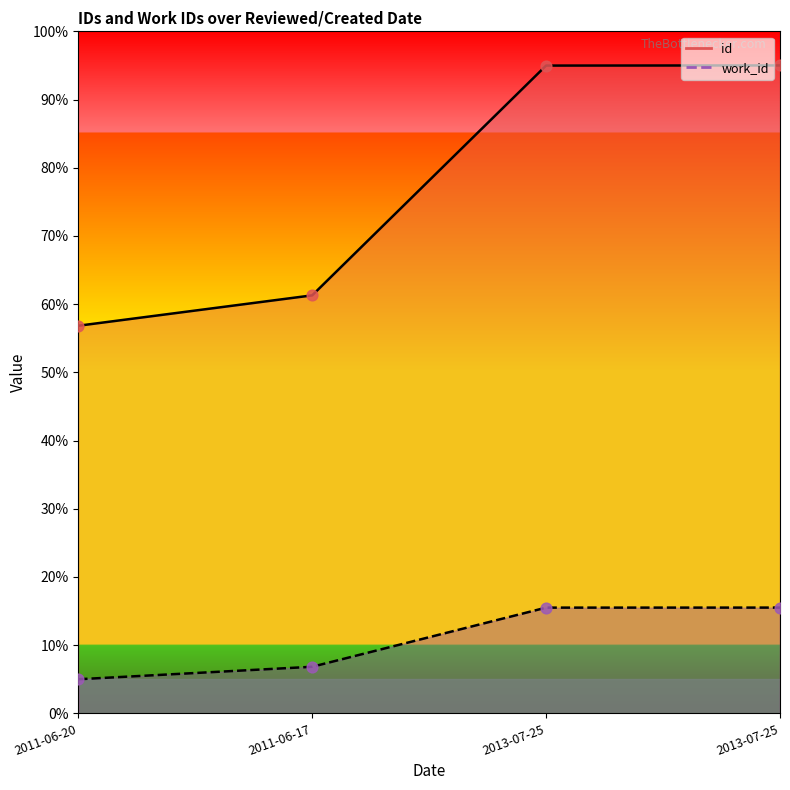

Which series reaches the maximum Y coordinate?

id